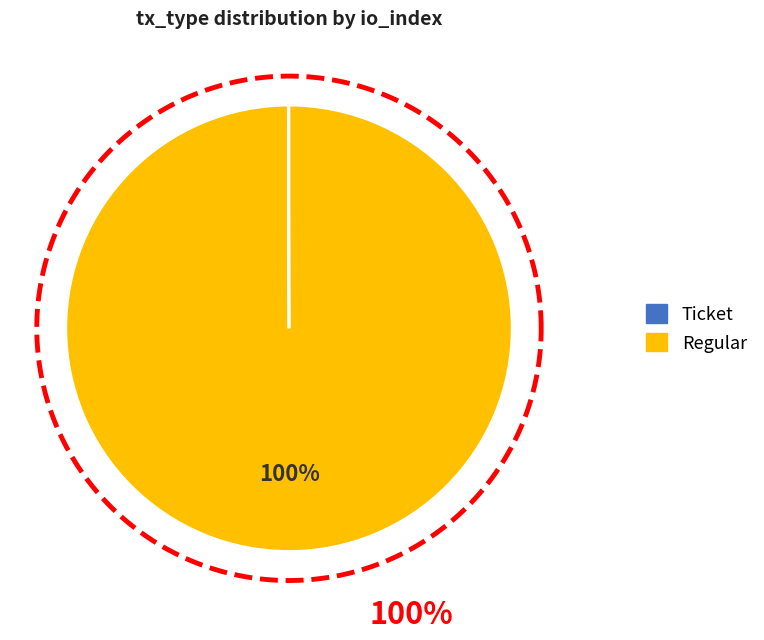

The Regular slice represents 99% of the pie. True or false?

False